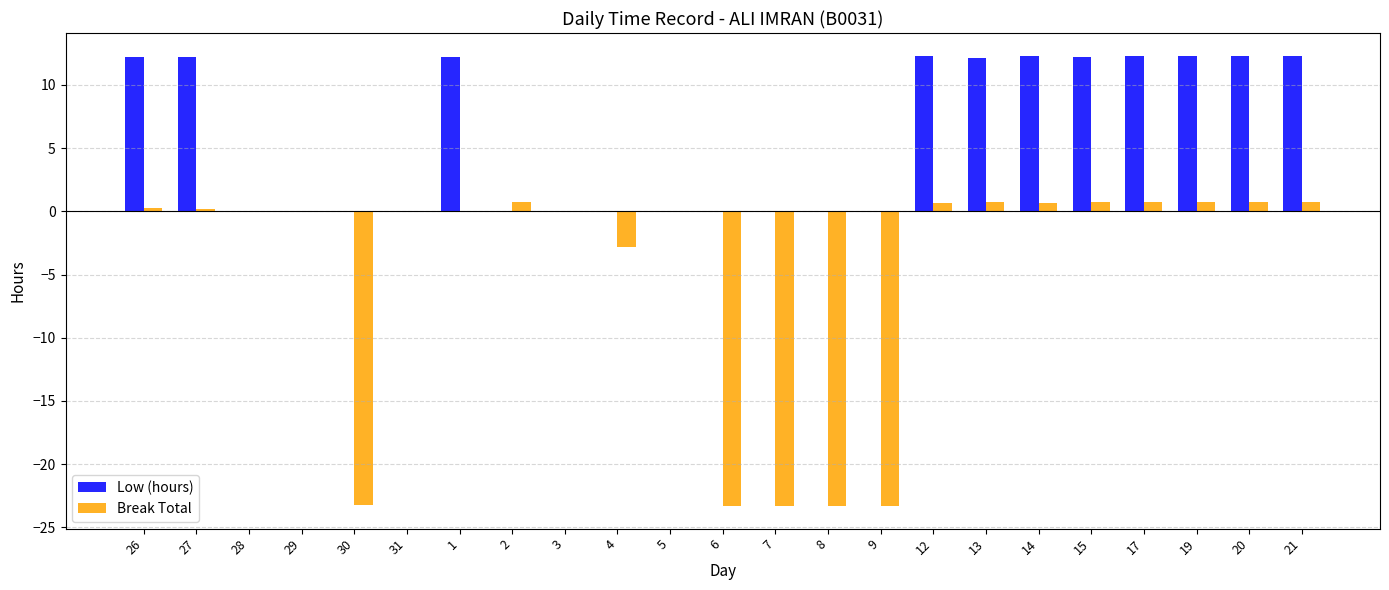

Is the value of Break Total at 21 greater than the value of Low (hours) at 14?

No